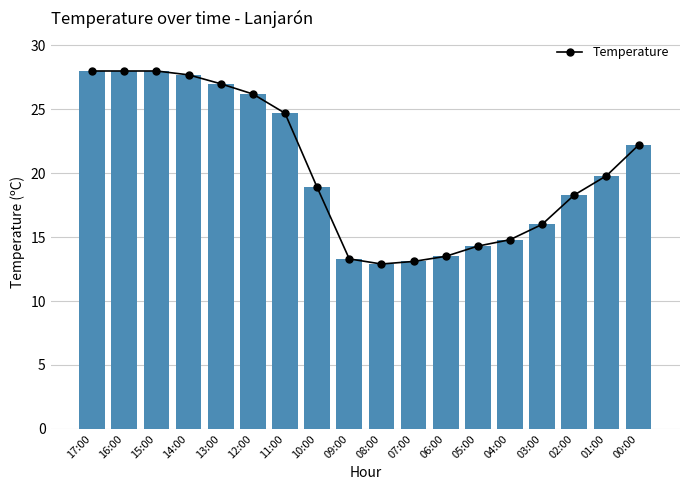

How many bars are there in total?

18